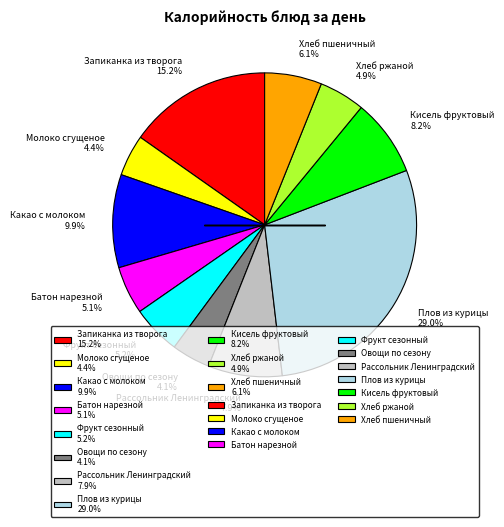

Which category has the biggest portion of the pie?

Плов из курицы